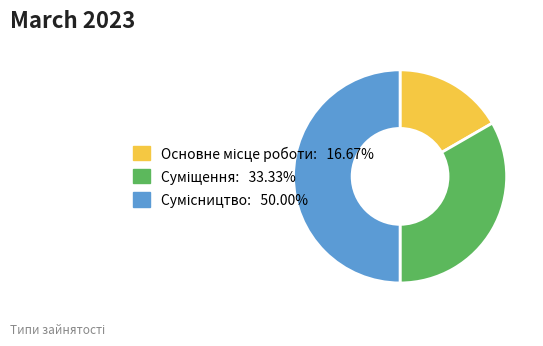

Count the number of slices in the pie.

3